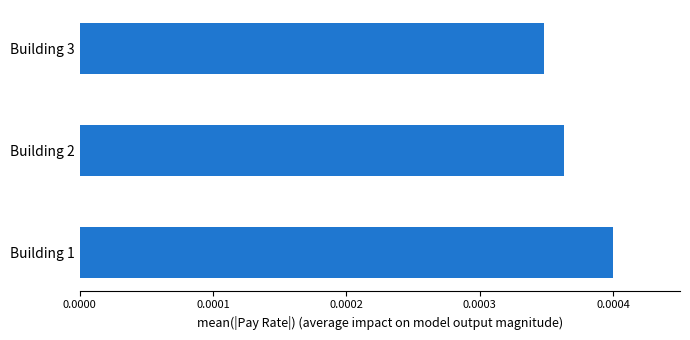

List the labels in order of value, largest first.

Building 1, Building 2, Building 3